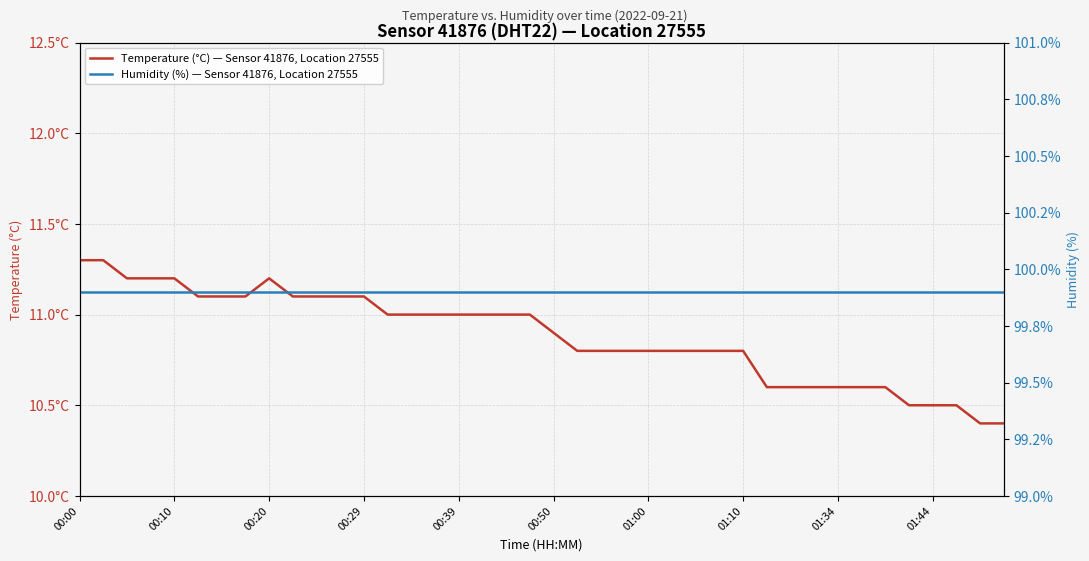

Reading right to left, list all the values displayed in this chart.

Temperature (°C) — Sensor 41876, Location 27555: 10.4	10.4	10.5	10.5	10.5	10.6	10.6	10.6	10.6	10.6	10.6	10.8	10.8	10.8	10.8	10.8	10.8	10.8	10.8	10.9	11.0	11.0	11.0	11.0	11.0	11.0	11.0	11.1	11.1	11.1	11.1	11.2	11.1	11.1	11.1	11.2	11.2	11.2	11.3	11.3
Humidity (%) — Sensor 41876, Location 27555: 99.9	99.9	99.9	99.9	99.9	99.9	99.9	99.9	99.9	99.9	99.9	99.9	99.9	99.9	99.9	99.9	99.9	99.9	99.9	99.9	99.9	99.9	99.9	99.9	99.9	99.9	99.9	99.9	99.9	99.9	99.9	99.9	99.9	99.9	99.9	99.9	99.9	99.9	99.9	99.9